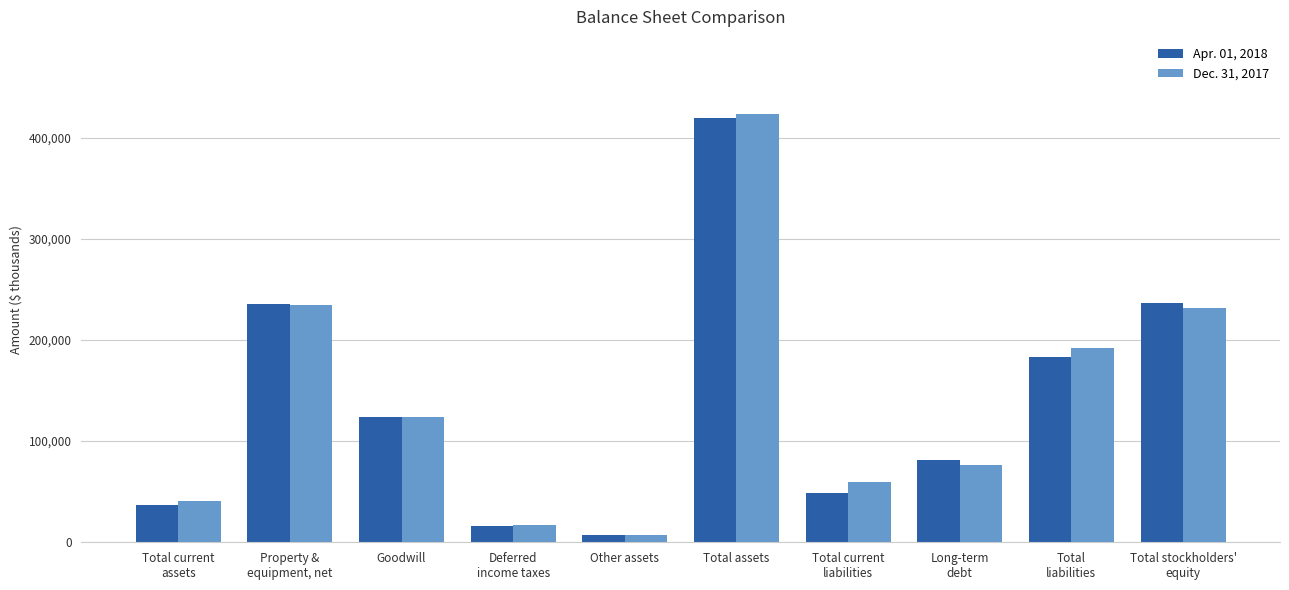

Rank the series by their average value, from highest to lowest.

Dec. 31, 2017, Apr. 01, 2018